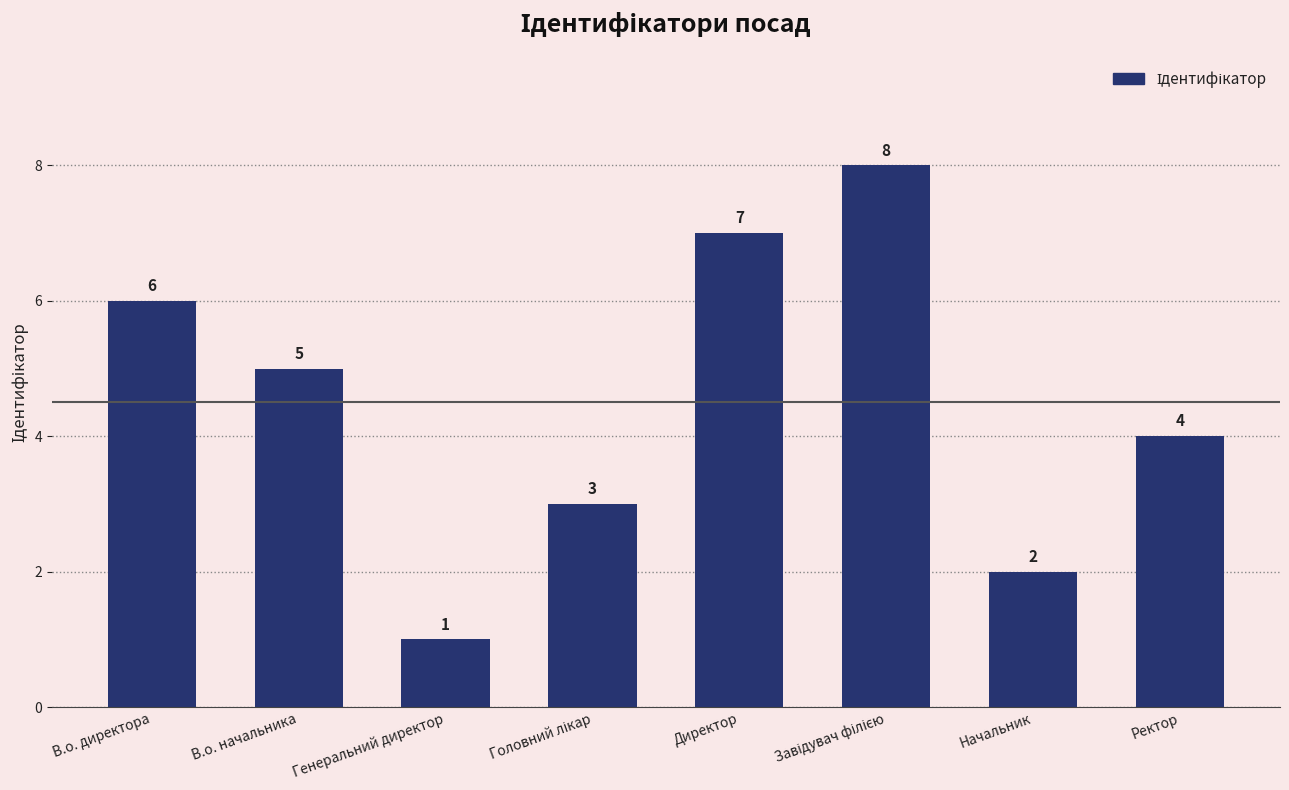

Reading right to left, transcribe all the data shown in this chart.

4	2	8	7	3	1	5	6